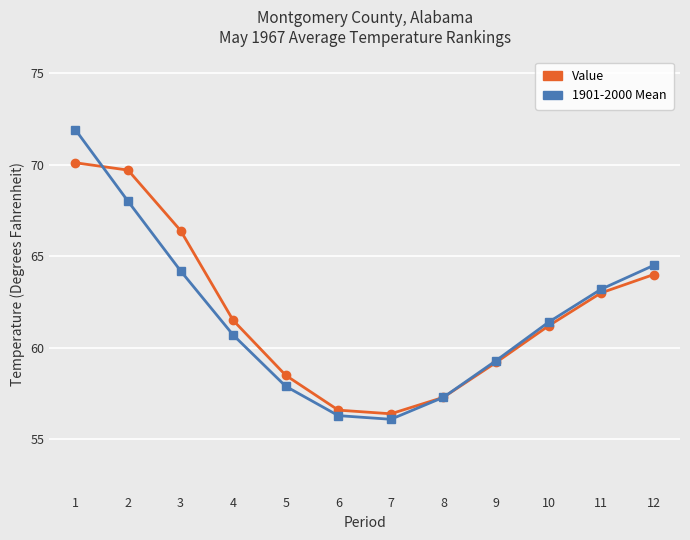

How many data points in 1901-2000 Mean are above 61?

6